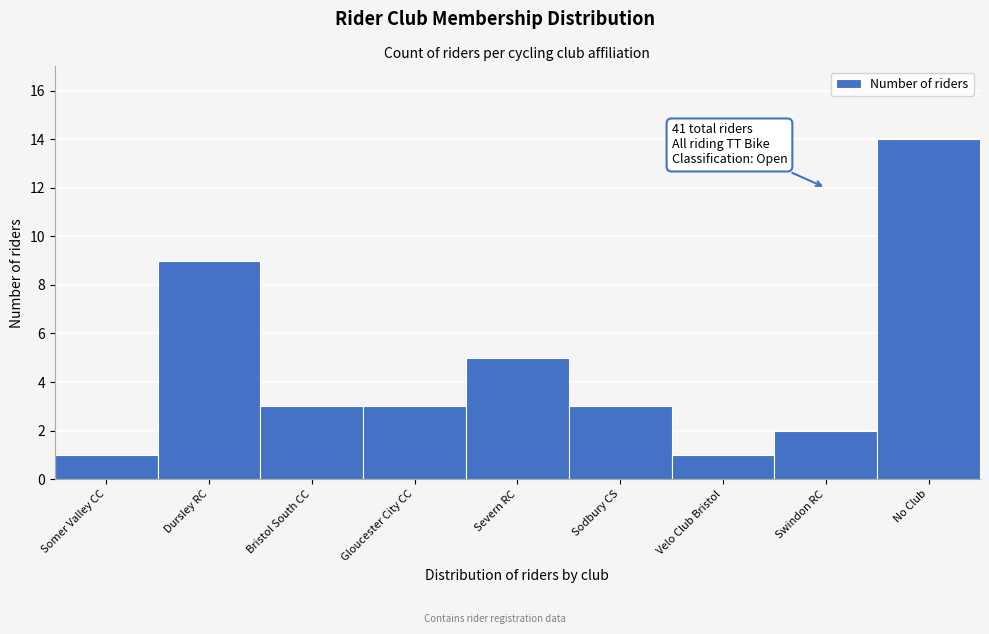

Reading left to right, what are all the values shown in this chart?

Somer Valley CC=1	Dursley RC=9	Bristol South CC=3	Gloucester City CC=3	Severn RC=5	Sodbury CS=3	Velo Club Bristol=1	Swindon RC=2	No Club=14